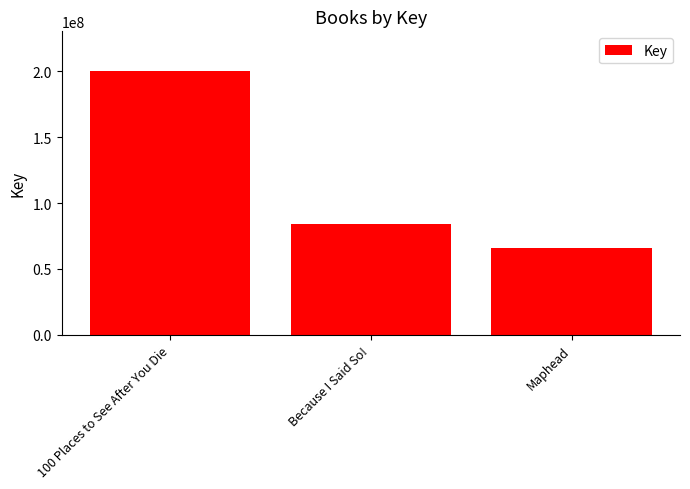

Count the values in the range 65813299 to 200381834.

3